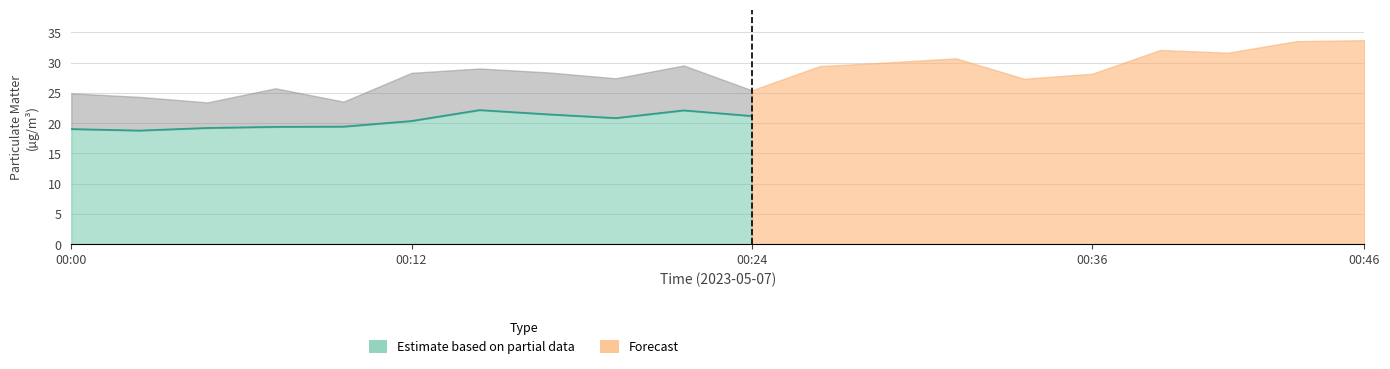

At which label does P1 reach its minimum?

00:05